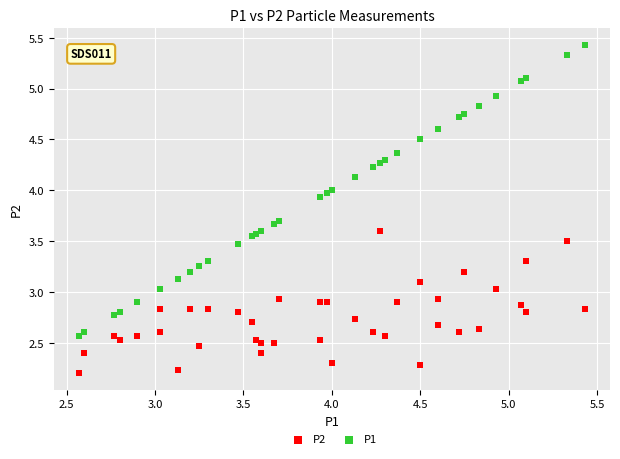

What are all the series names shown in the legend?

P2, P1